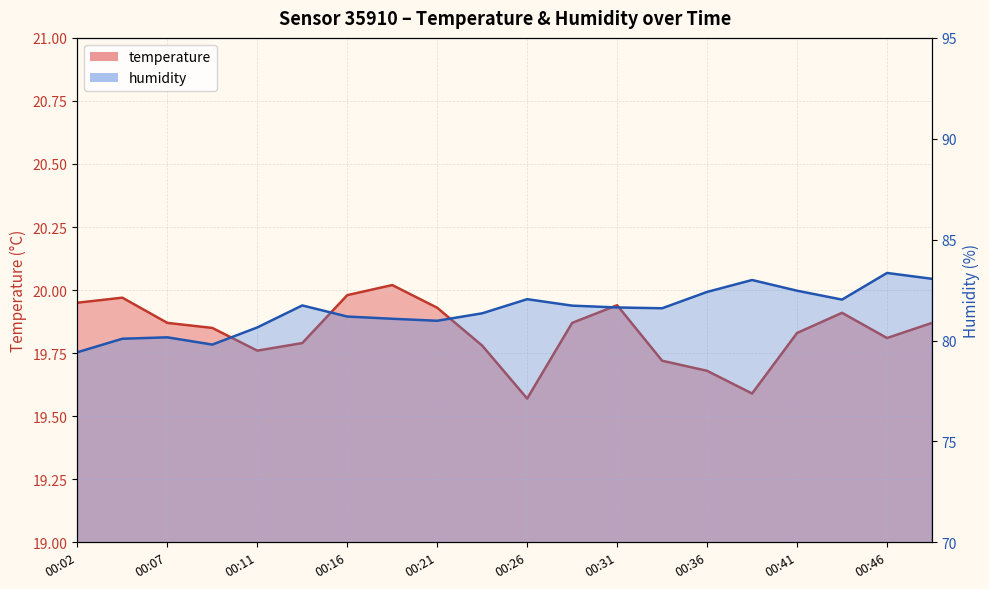

What is the sum of all humidity values?

1629.8